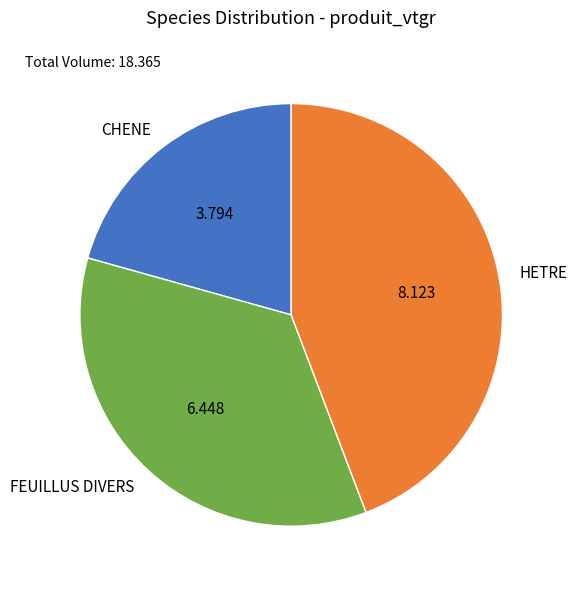

Is there any slice that represents more than half of the pie?

No